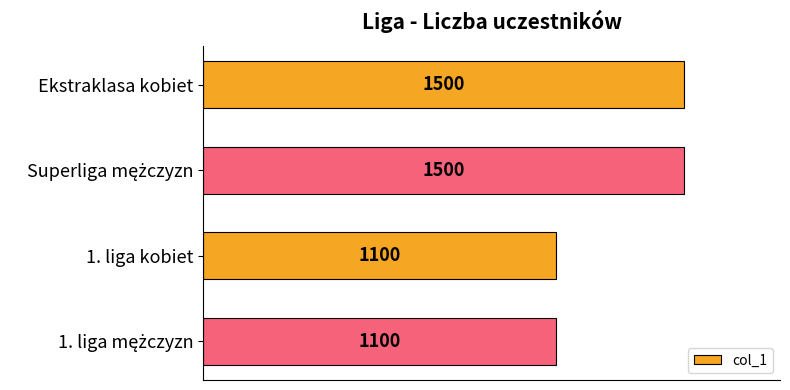

What is the label of the 3rd bar from the top?

1. liga kobiet